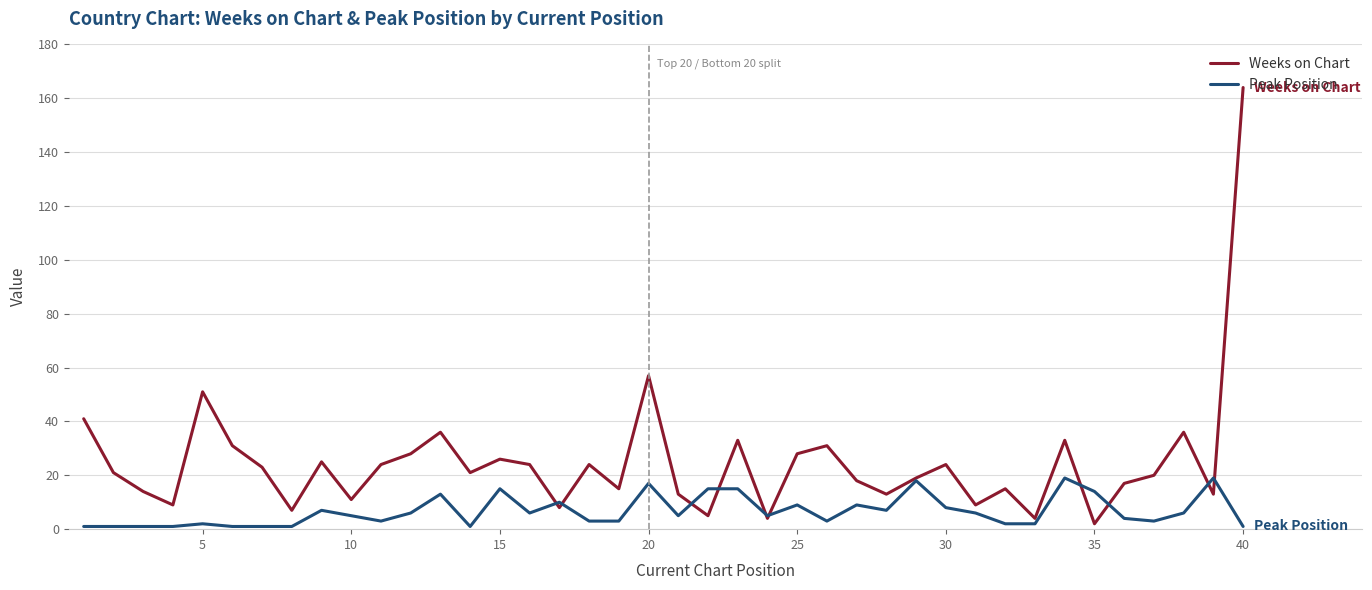

Which series has the largest range (max minus min)?

Weeks on Chart